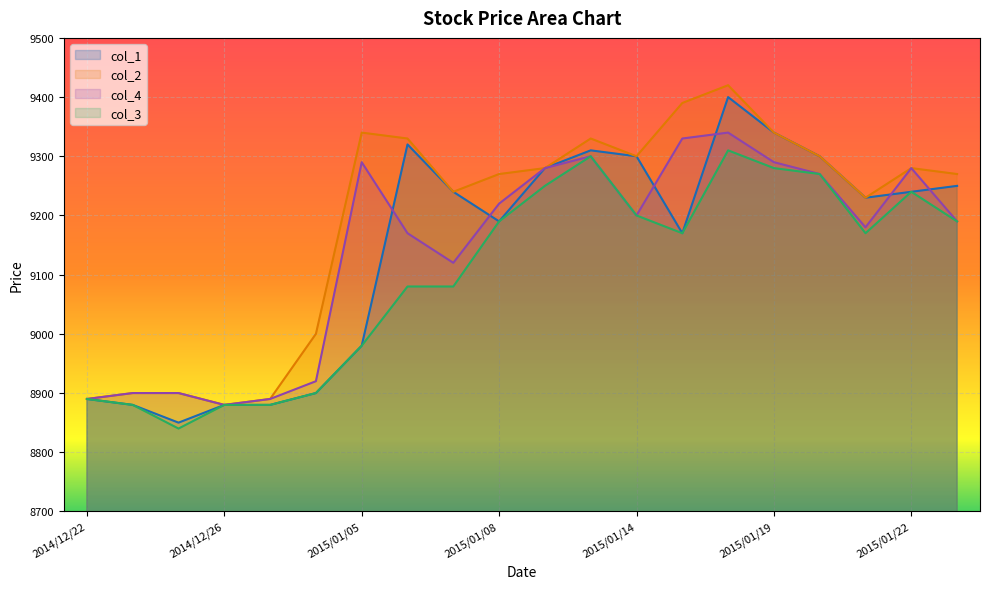

How many categories are shown in the chart?

20